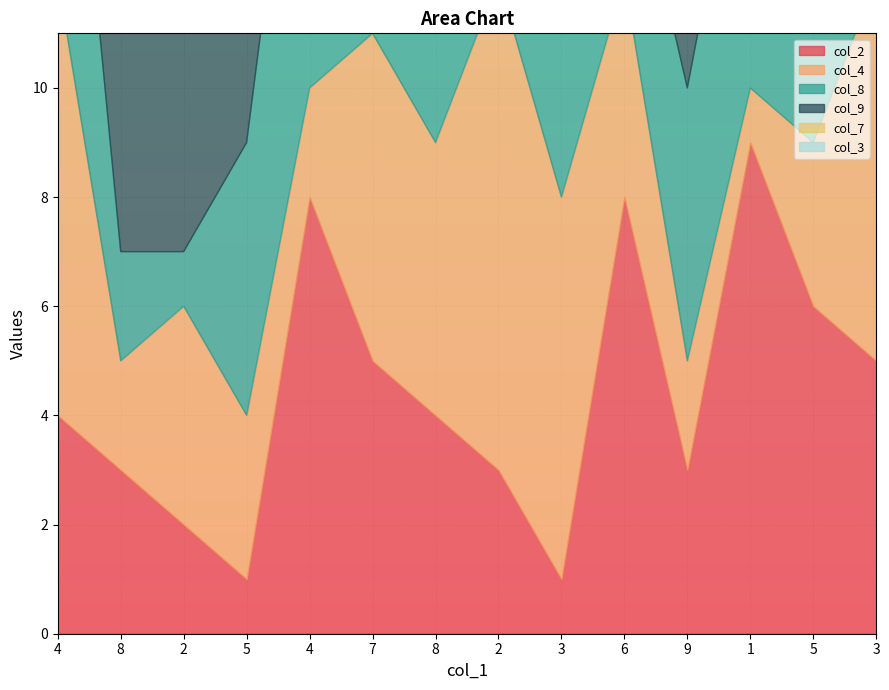

Which label corresponds to the largest value in the chart?

1